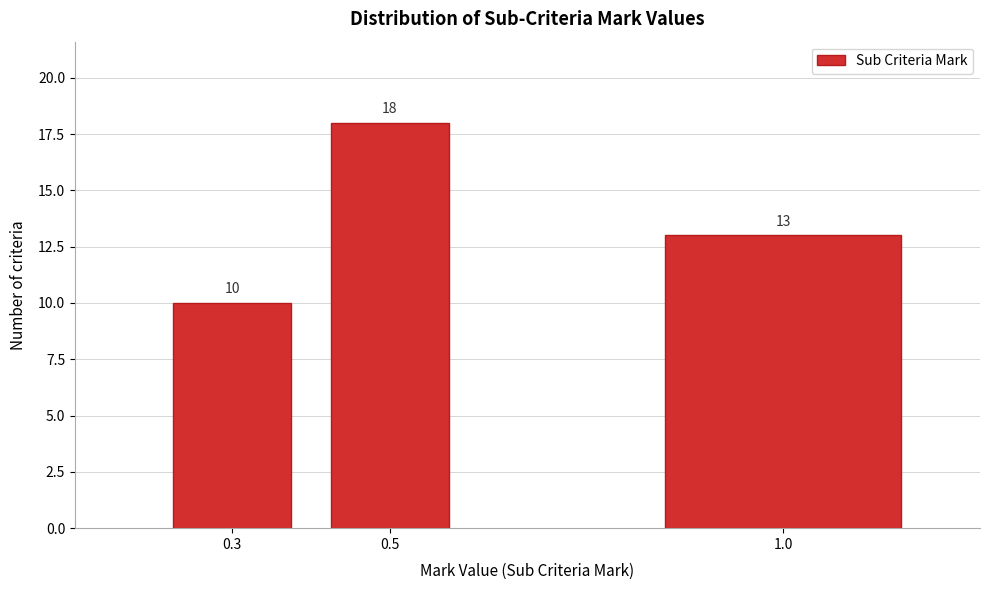

Reading left to right, transcribe all the data shown in this chart.

0.3=10	0.5=18	1.0=13